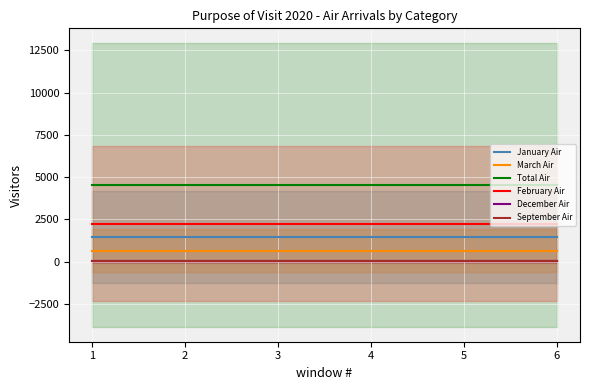

The September Air series shows 34.6 at 1. True or false?

True